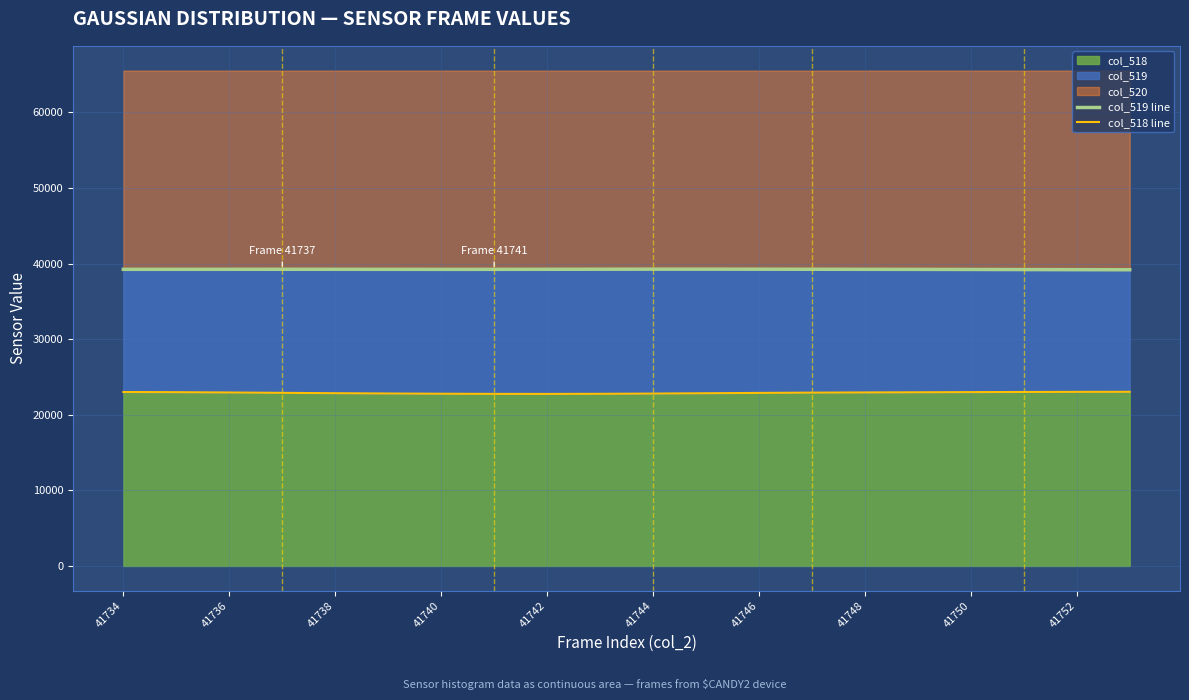

True or false: col_518 has a value of 22997.6 at 41750.

True